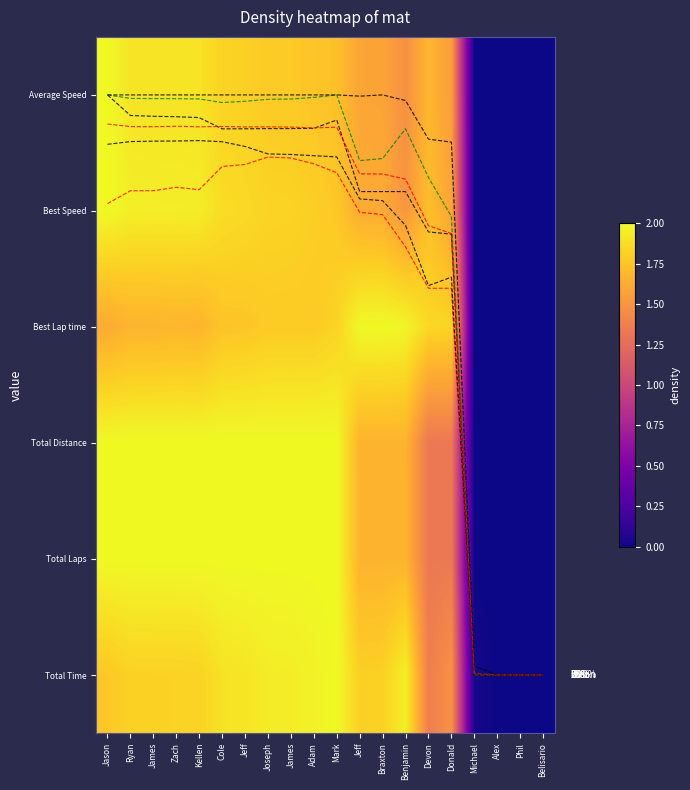

True or false: 0% has a value of 1.3 at Benjamin.

True